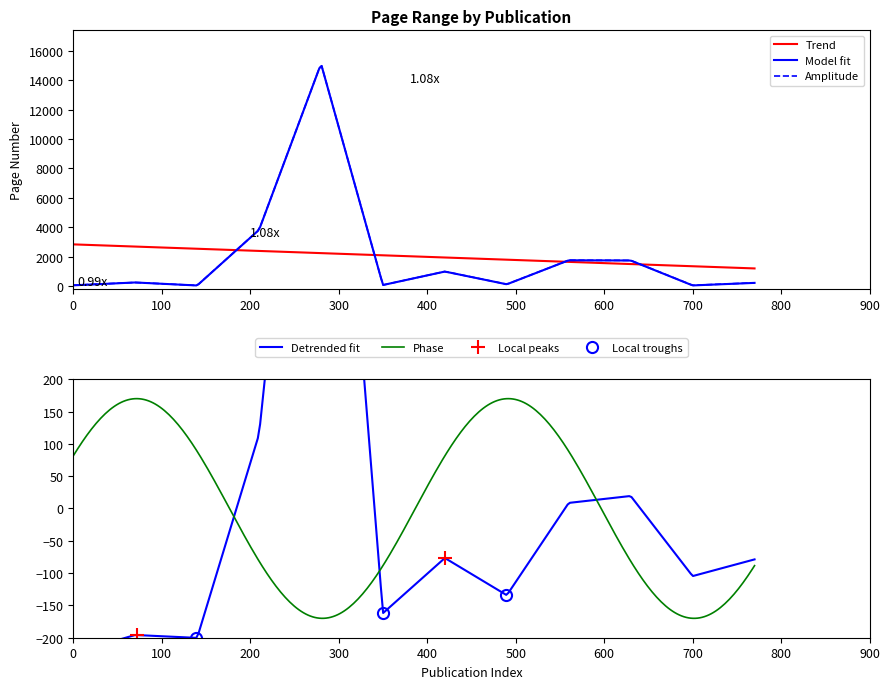

What is the highest value of the Phase series?

170.0